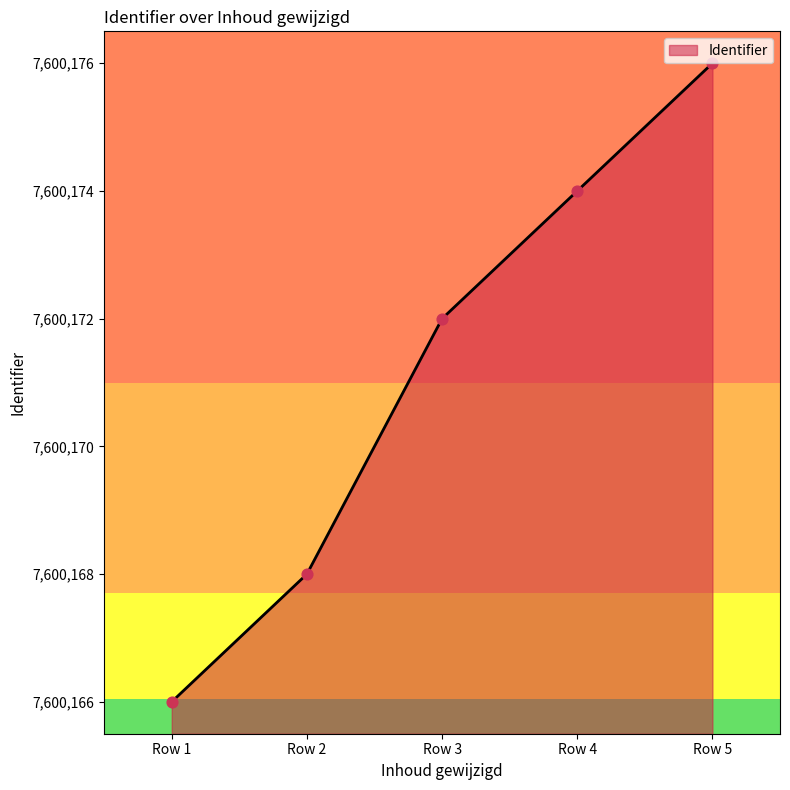

What is the change in value from Row 1 to Row 3?

+6